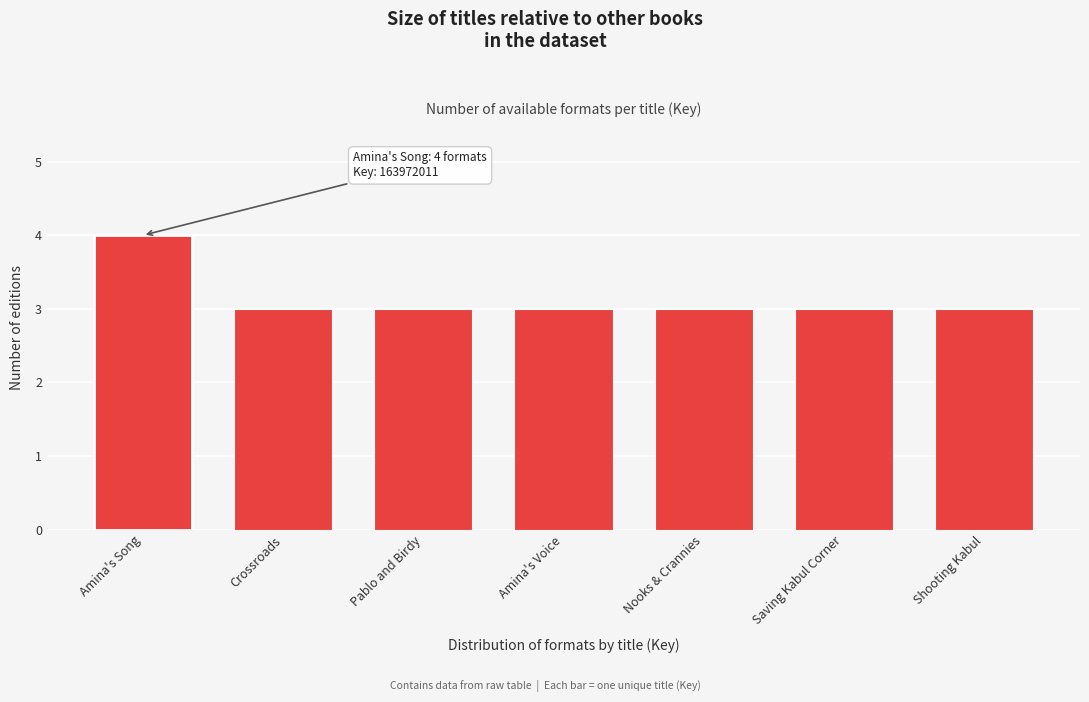

Reading left to right, extract all data points from this chart.

Amina's Song=4	Crossroads=3	Pablo and Birdy=3	Amina's Voice=3	Nooks & Crannies=3	Saving Kabul Corner=3	Shooting Kabul=3